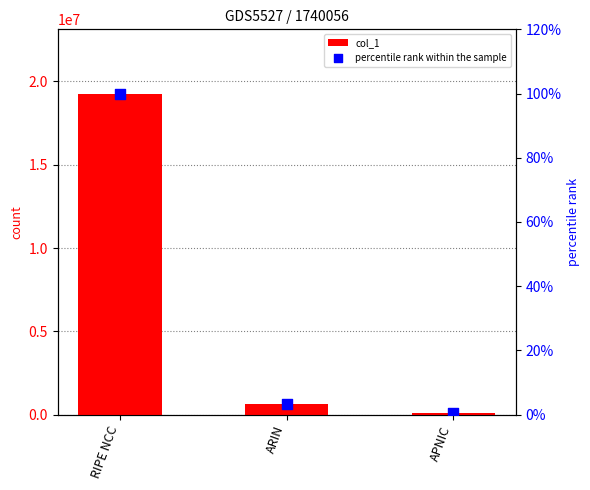

At which category is the sum across all series the highest?

RIPE NCC